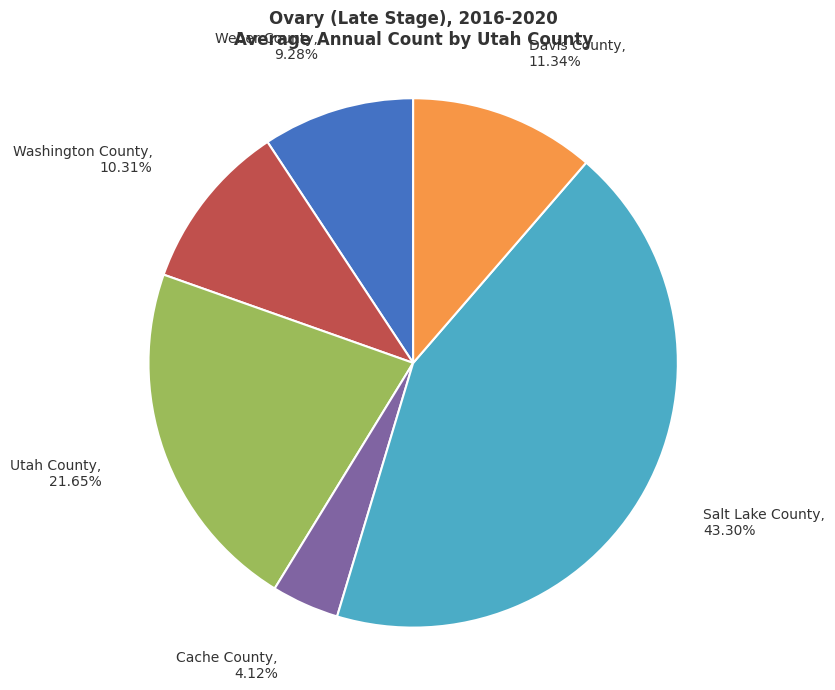

Which category has the smallest portion of the pie?

Cache County